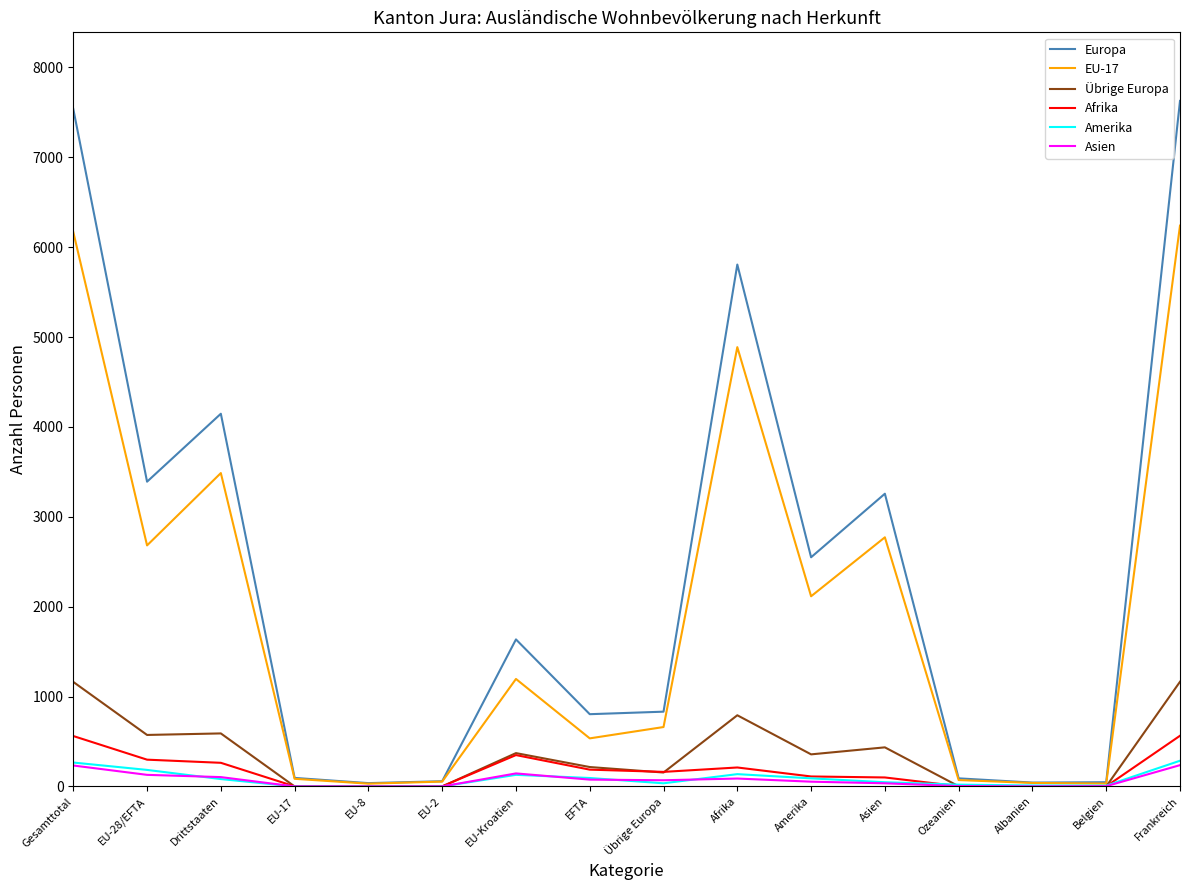

At how many categories does at least one series exceed 2361?

7